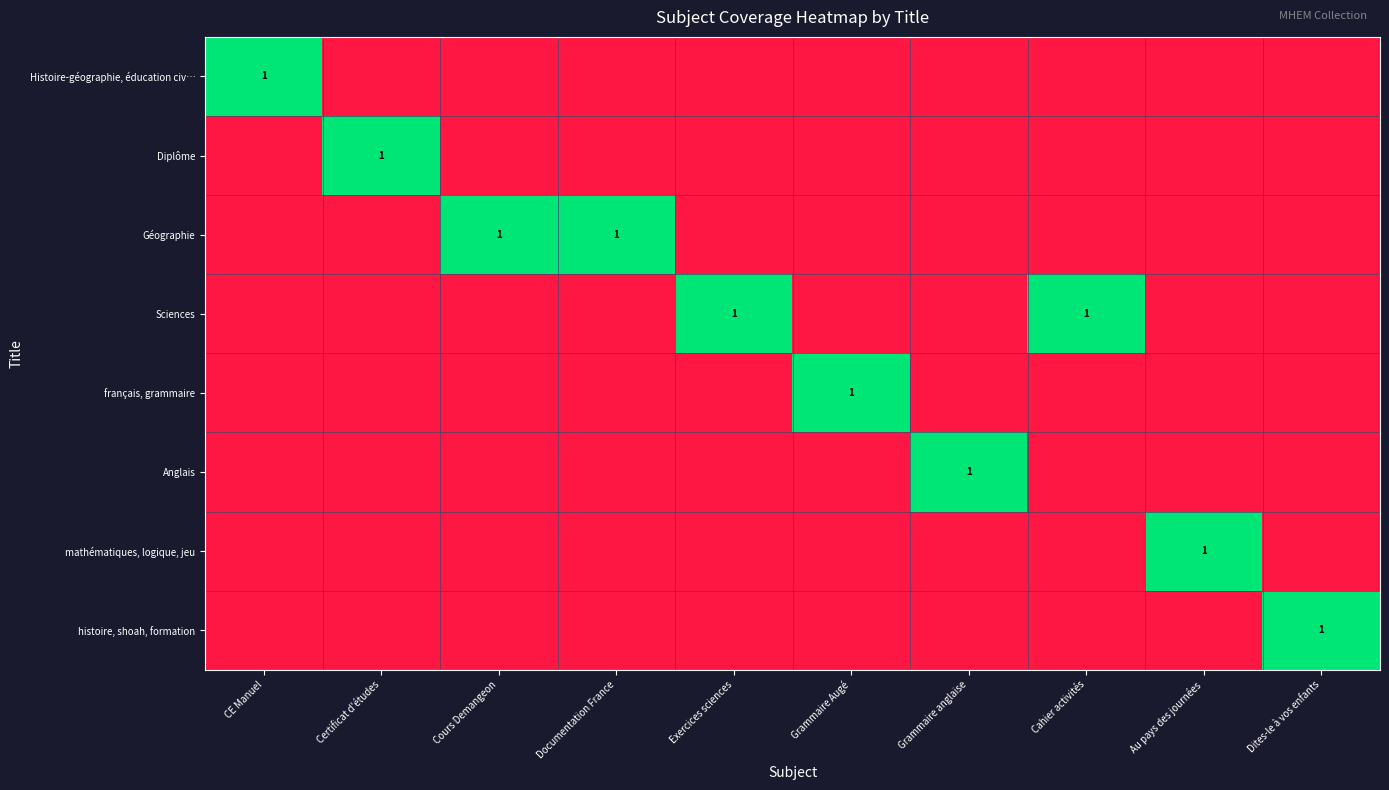

Which has a higher value, Dites-le à vos enfants or Documentation France?

Dites-le à vos enfants